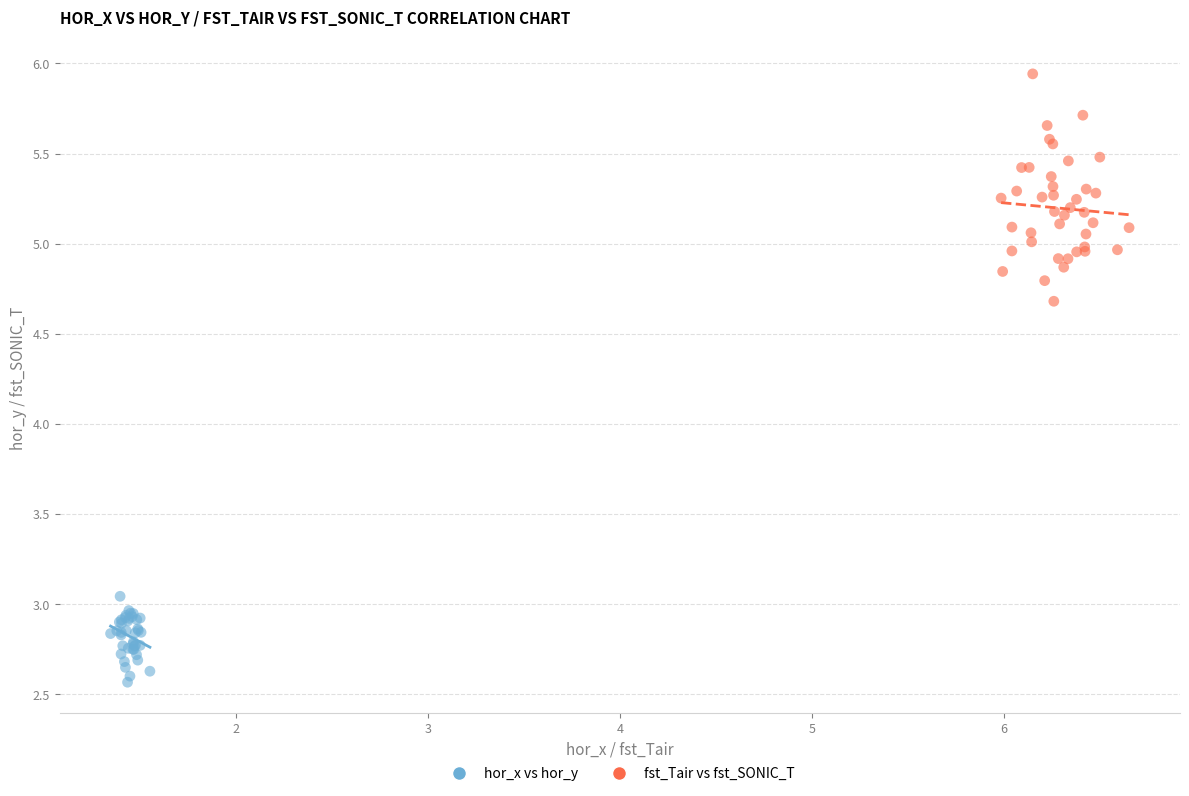

Which series reaches the minimum Y coordinate?

hor_x vs hor_y